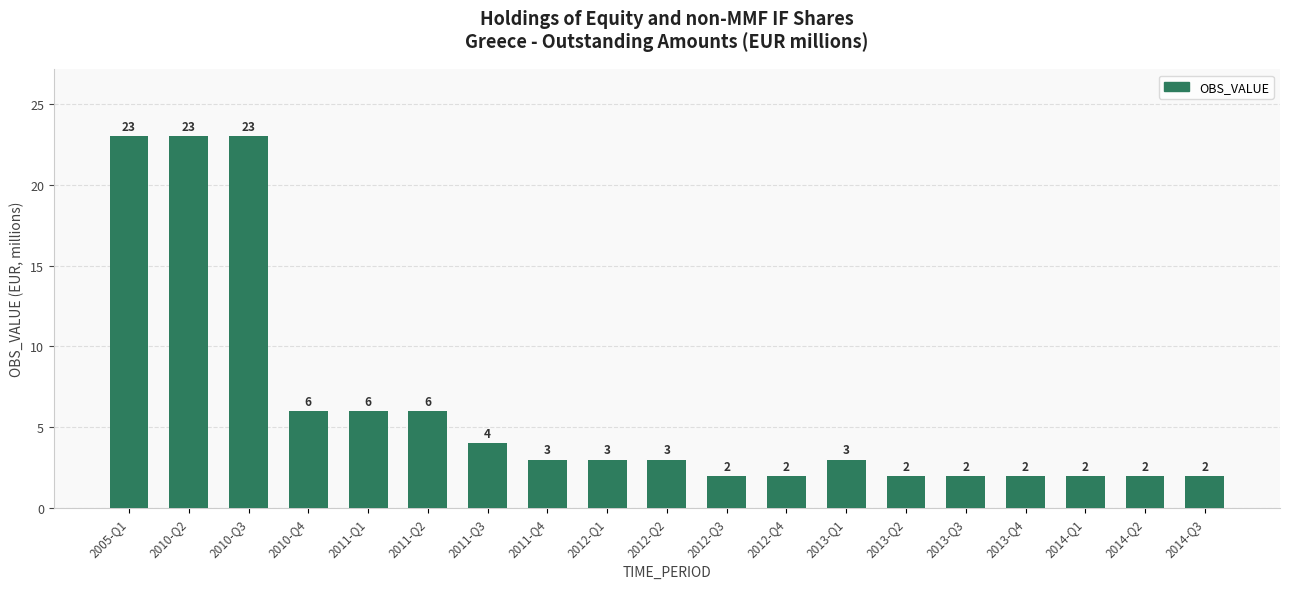

Reading left to right, list all the values displayed in this chart.

23	23	23	6	6	6	4	3	3	3	2	2	3	2	2	2	2	2	2